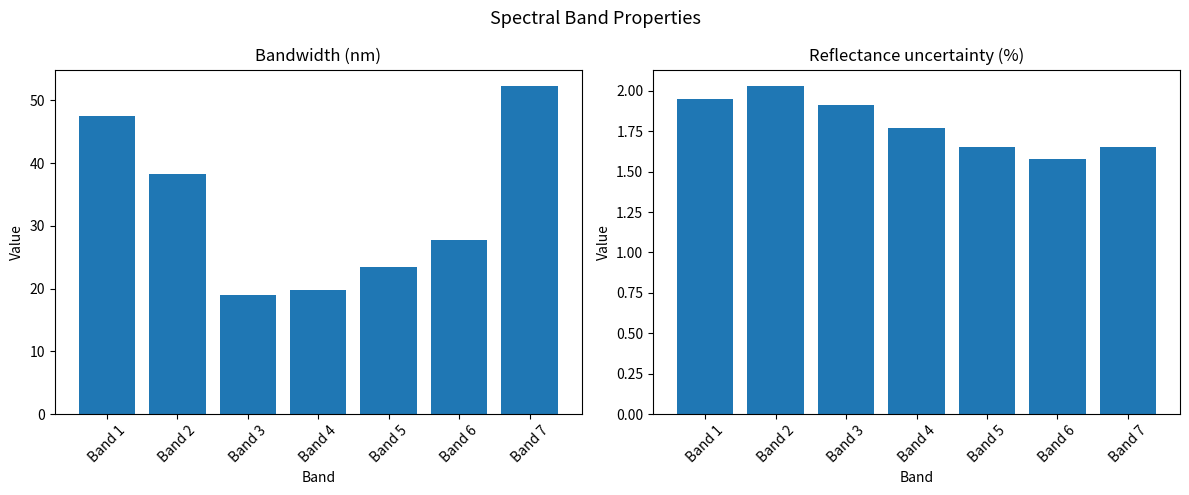

What are all the series names shown in the legend?

Bandwidth (nm), Reflectance uncertainty (%)